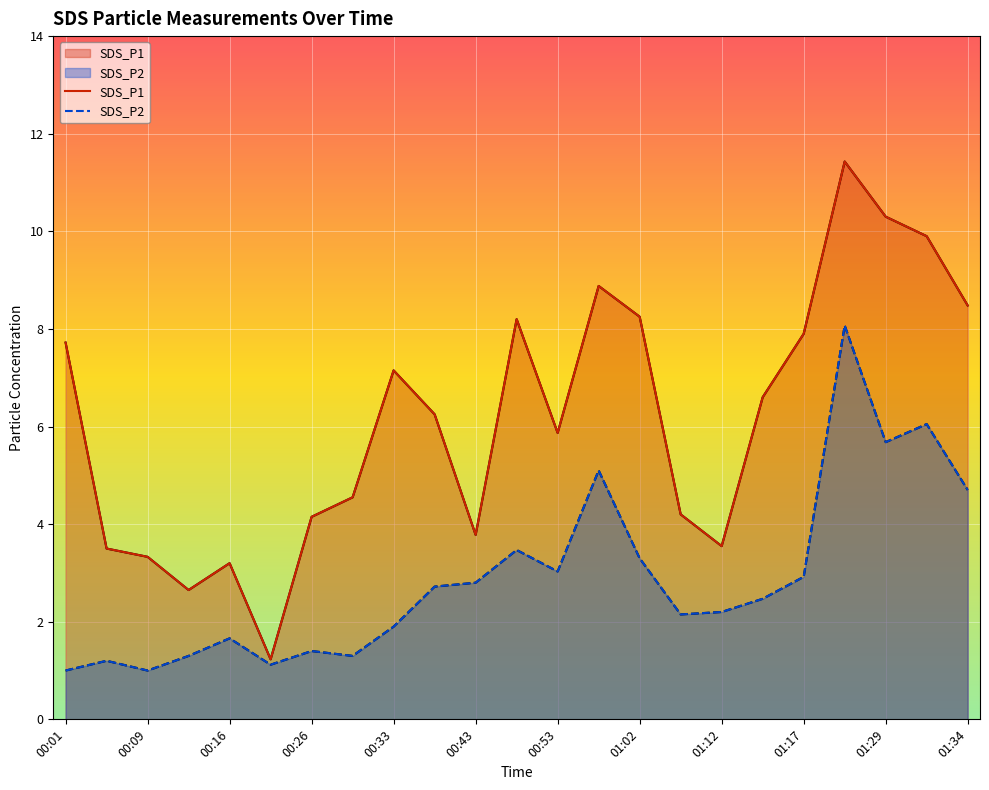

What is the value of the SDS_P2 point at the 7th from the left?

1.4